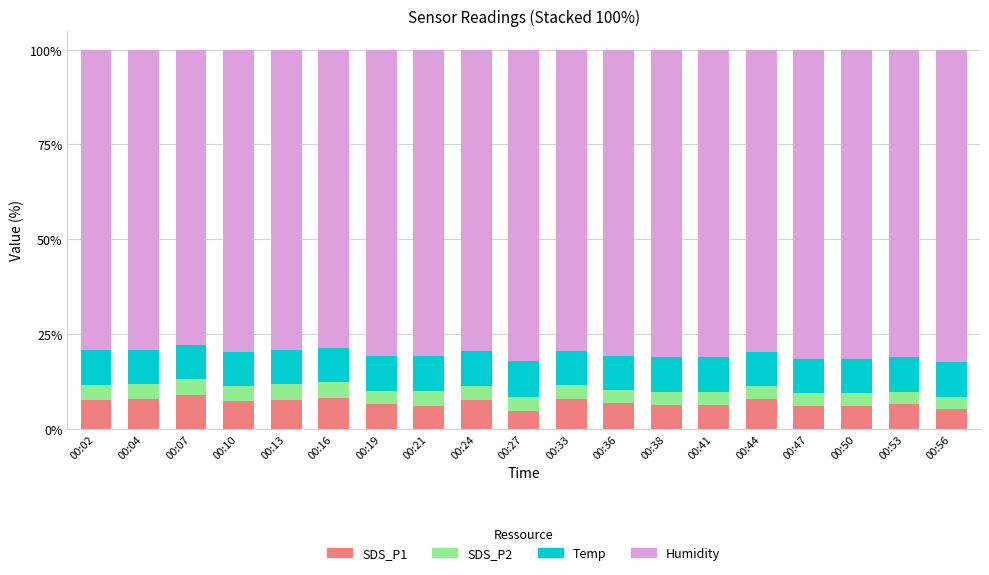

What is the sum of the SDS_P1 values at 00:44 and 00:13?

15.6